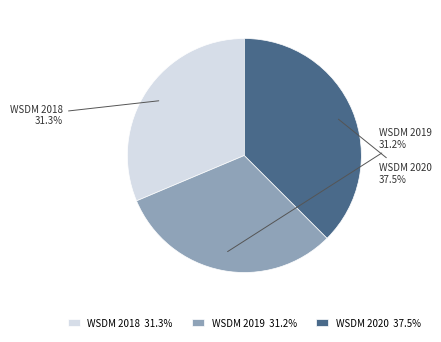

What percentage is the WSDM 2019 slice, to the nearest percent?

31%